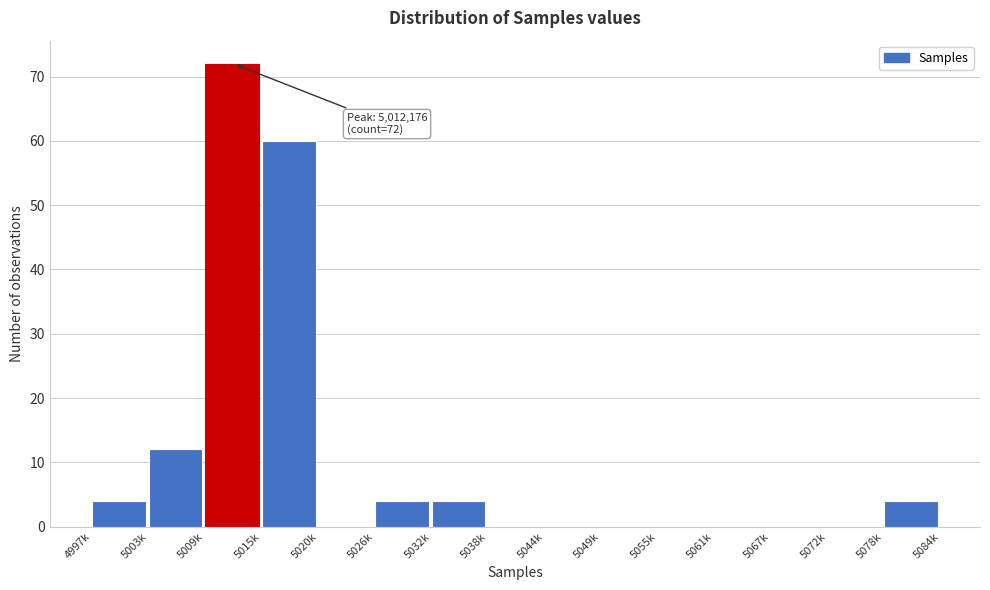

Reading left to right, extract all data points from this chart.

4997k=4	5003k=12	5009k=72	5015k=60	5020k=0	5026k=4	5032k=4	5038k=0	5044k=0	5049k=0	5055k=0	5061k=0	5067k=0	5072k=0	5078k=4